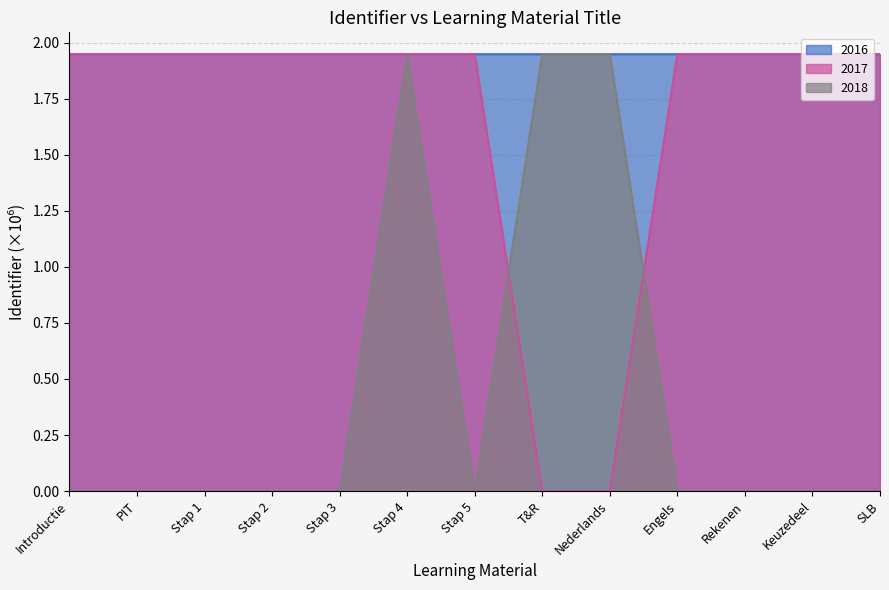

Rank the series by their average value, from lowest to highest.

2018, 2017, 2016